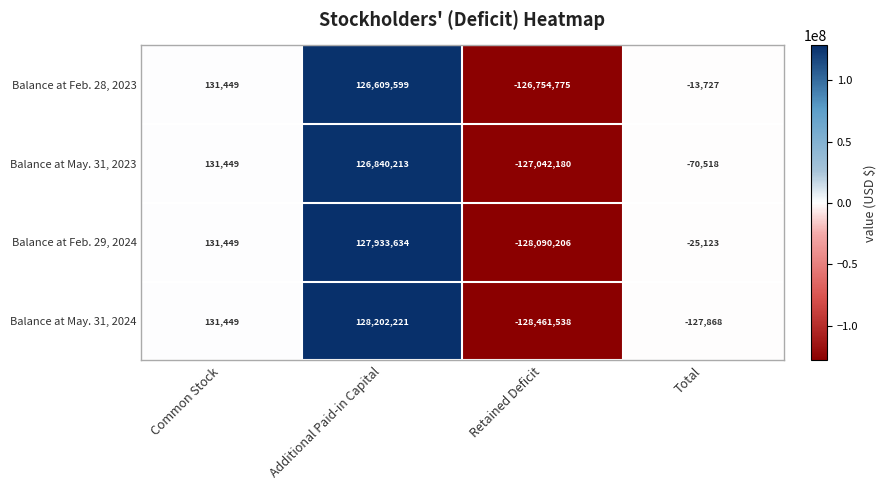

Reading left to right, list all the values displayed in this chart.

Balance at Feb. 28, 2023: Common Stock=131449	Additional Paid-in Capital=126609599	Retained Deficit=-126754775	Total=-13727
Balance at May. 31, 2023: Common Stock=131449	Additional Paid-in Capital=126840213	Retained Deficit=-127042180	Total=-70518
Balance at Feb. 29, 2024: Common Stock=131449	Additional Paid-in Capital=127933634	Retained Deficit=-128090206	Total=-25123
Balance at May. 31, 2024: Common Stock=131449	Additional Paid-in Capital=128202221	Retained Deficit=-128461538	Total=-127868